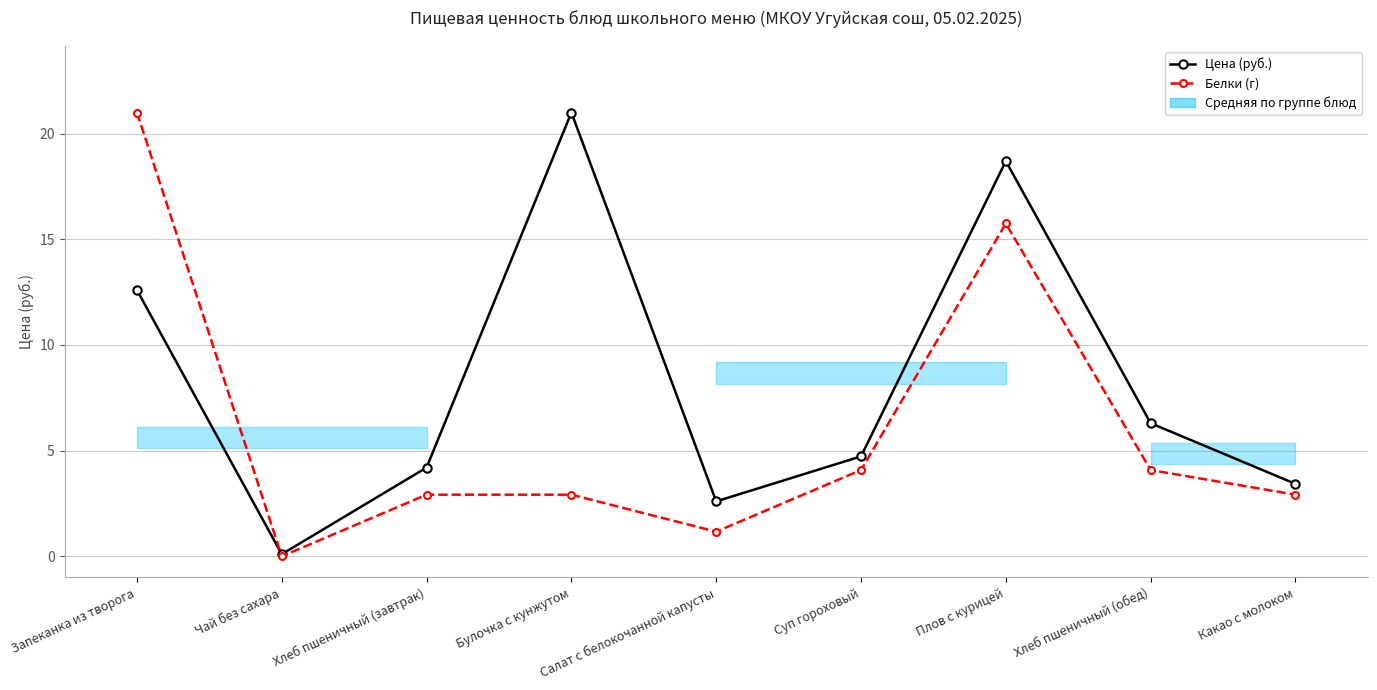

What is the label of the 2nd point from the right?

Хлеб пшеничный (обед)